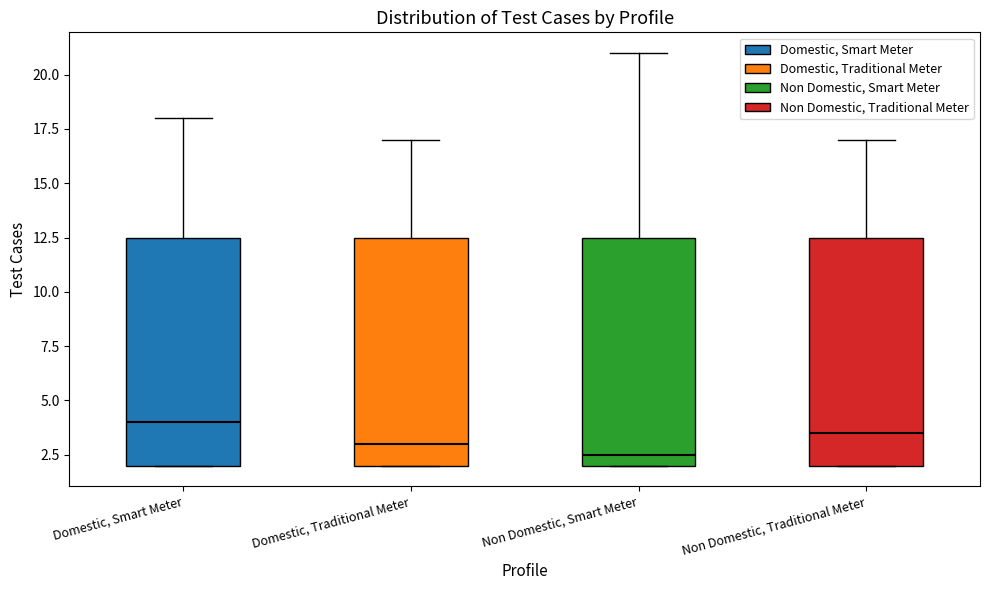

Reading left to right, transcribe this box plot: for each box, give where its median line is, the range the box spans, and where its two whiskers end, as read against the y-axis. The values are not printed on the chart, so give them approximately, as read against the axis.

Domestic, Smart Meter: median 4.0, box 2.0 to 12.5, whiskers 2.0 to 18.0
Domestic, Traditional Meter: median 3.0, box 2.0 to 12.5, whiskers 2.0 to 17.0
Non Domestic, Smart Meter: median 2.5, box 2.0 to 12.5, whiskers 2.0 to 21.0
Non Domestic, Traditional Meter: median 3.5, box 2.0 to 12.5, whiskers 2.0 to 17.0